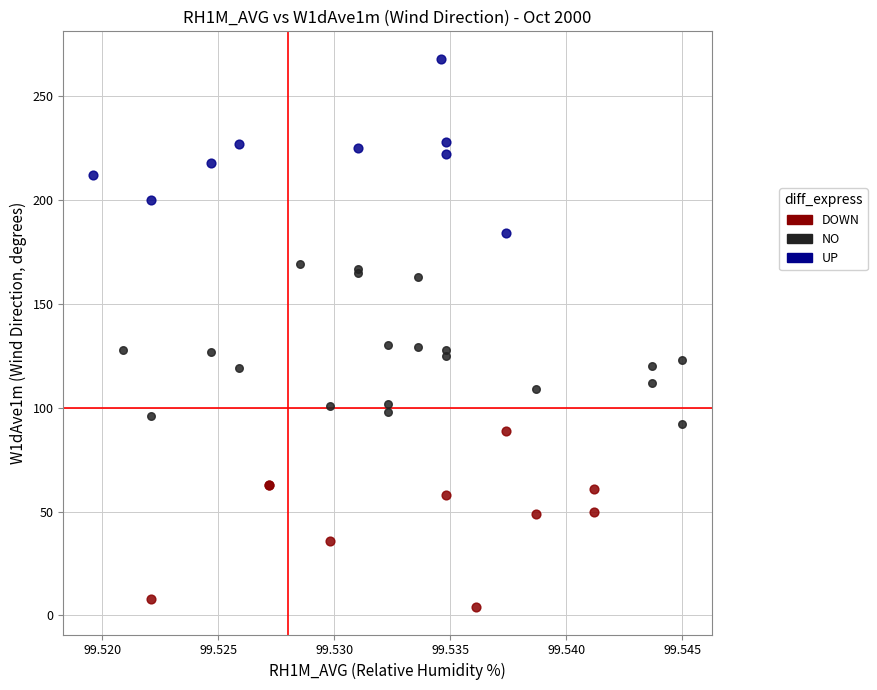

Which series reaches the minimum Y coordinate?

DOWN